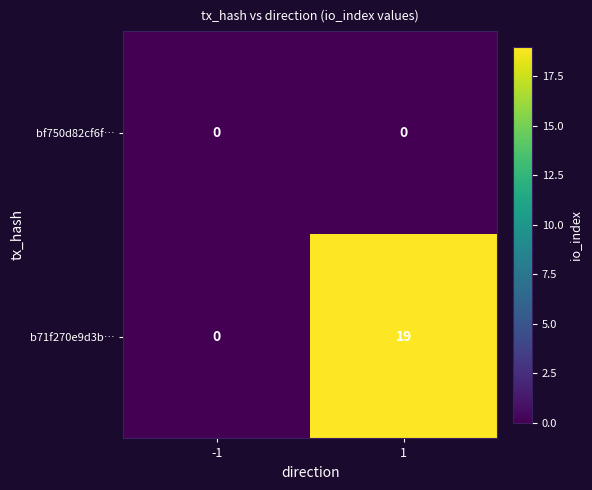

Rank the categories by b71f270e9d3b… value from lowest to highest.

-1, 1